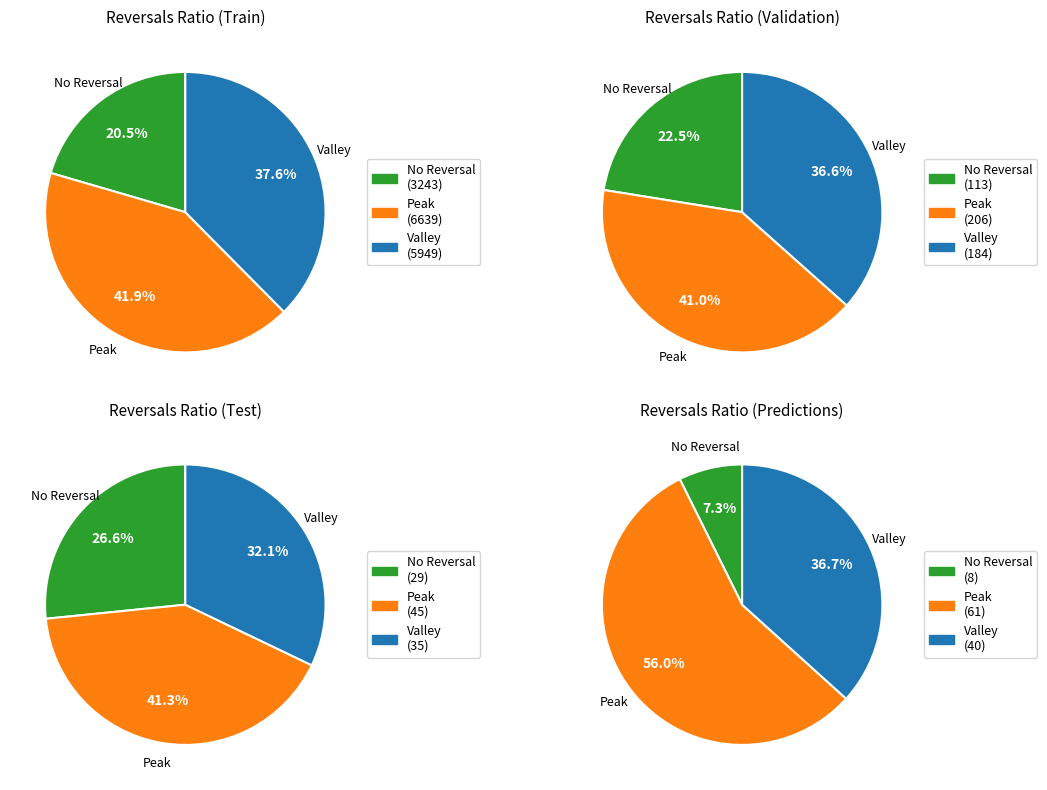

Is there any slice that represents more than half of the pie?

No